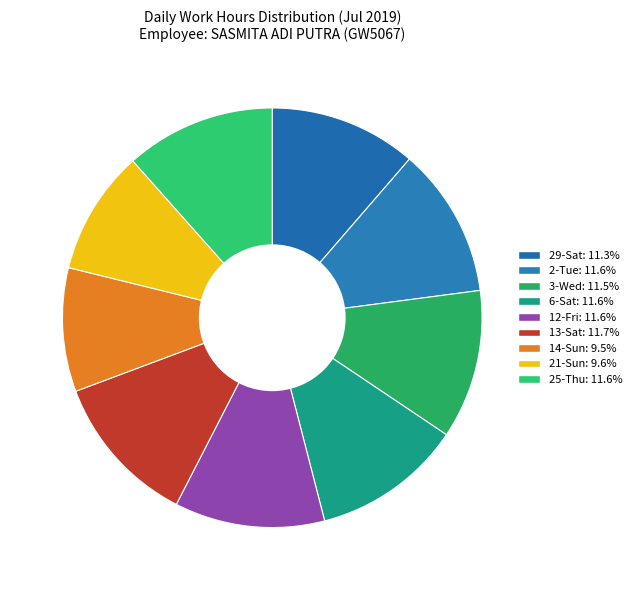

Which has a higher value, 29-Sat or 2-Tue?

2-Tue